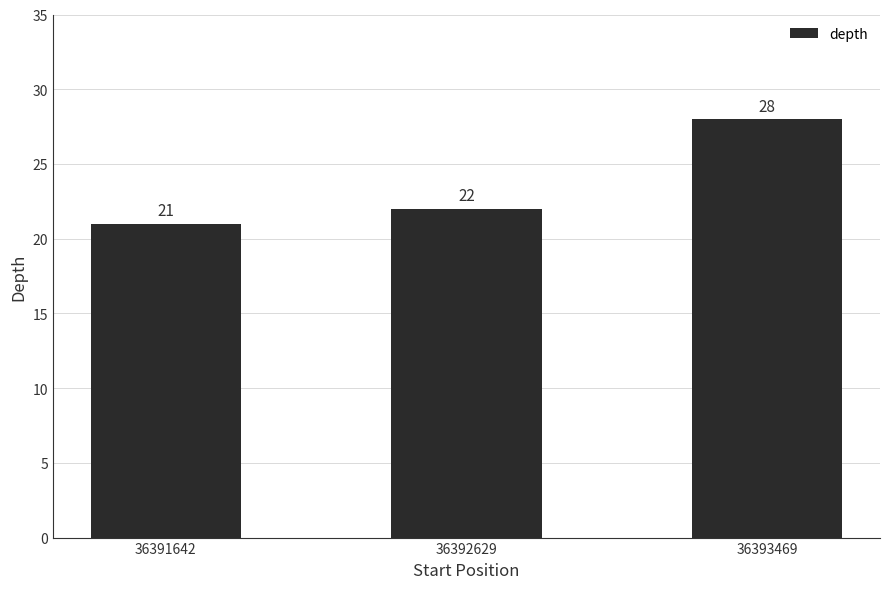

Rank the categories by value from lowest to highest.

36391642, 36392629, 36393469